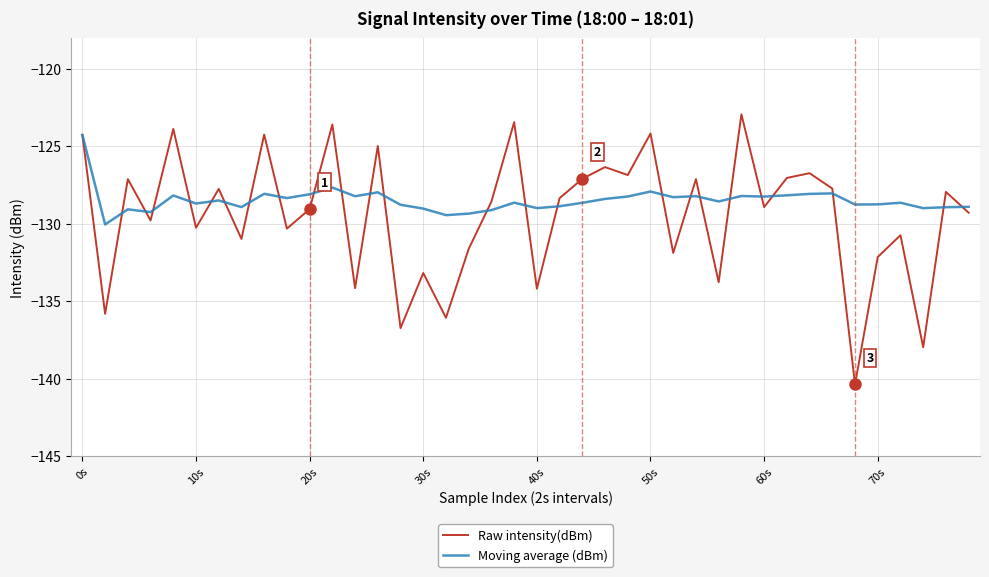

Which series has the widest spread of values?

Raw intensity(dBm)